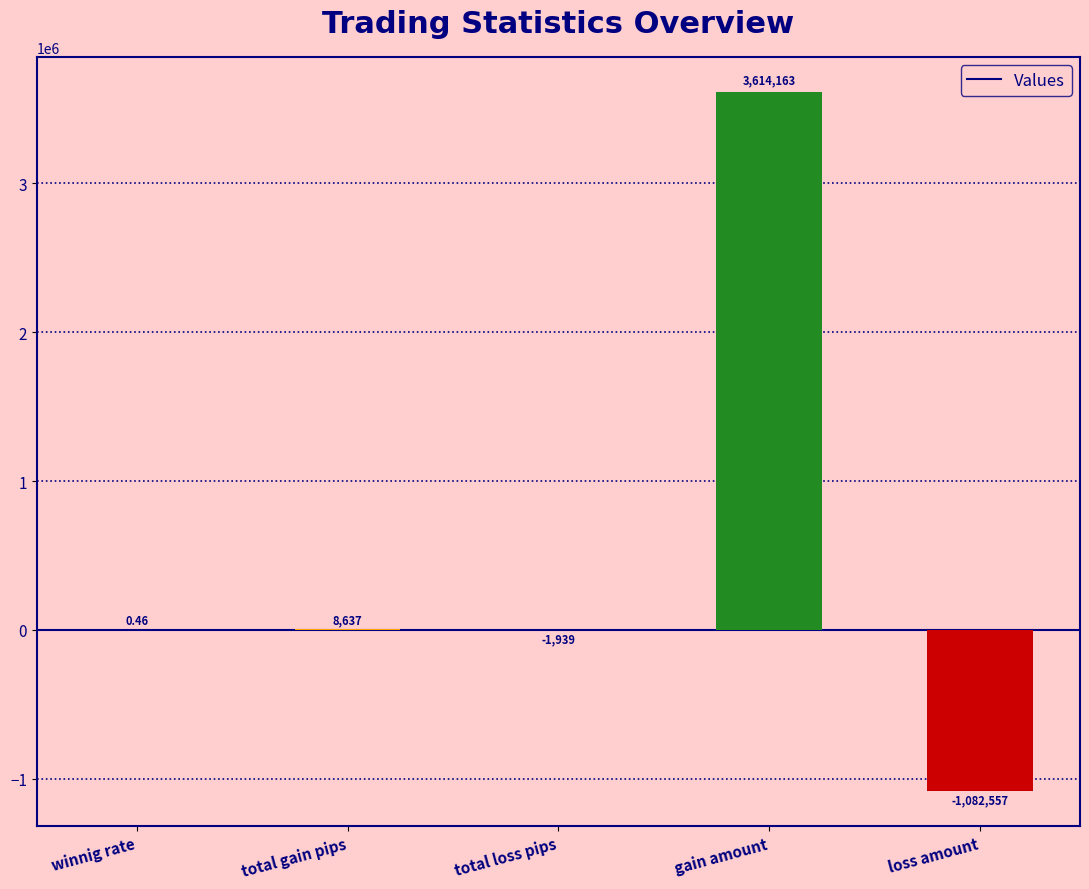

What is the difference between the values at loss amount and total loss pips?

1080618.4